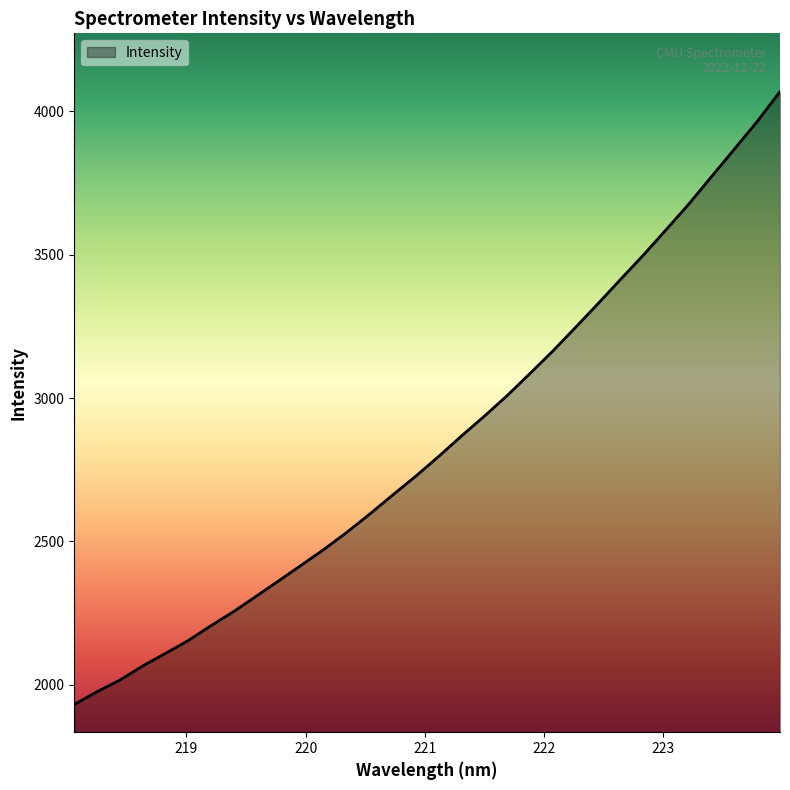

What is the smallest value displayed?

1931.8